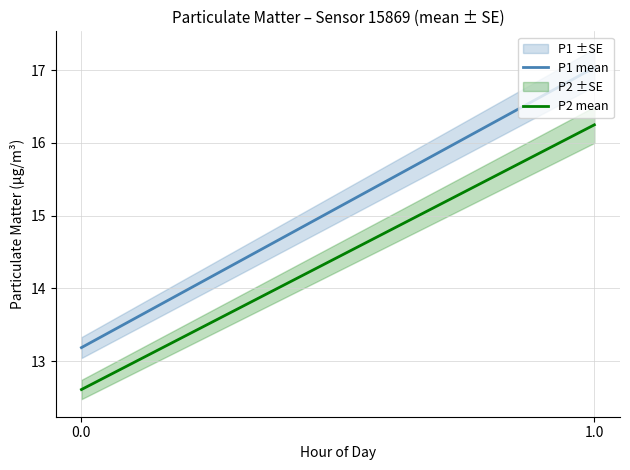

Which series has the widest spread of values?

P1 mean